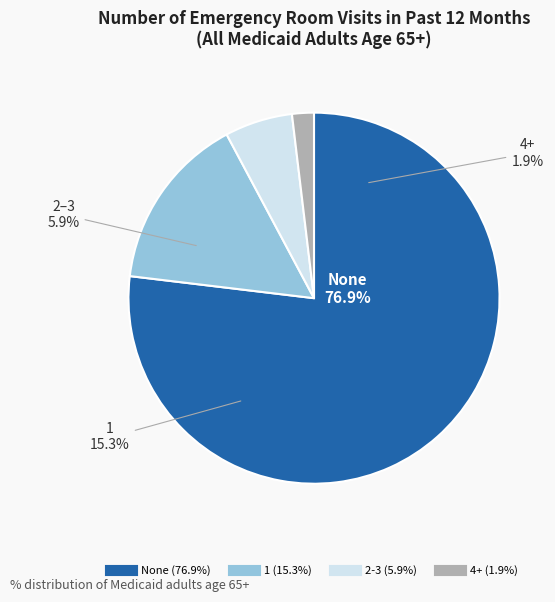

Combined, do None and 2-3 account for over 50%?

Yes